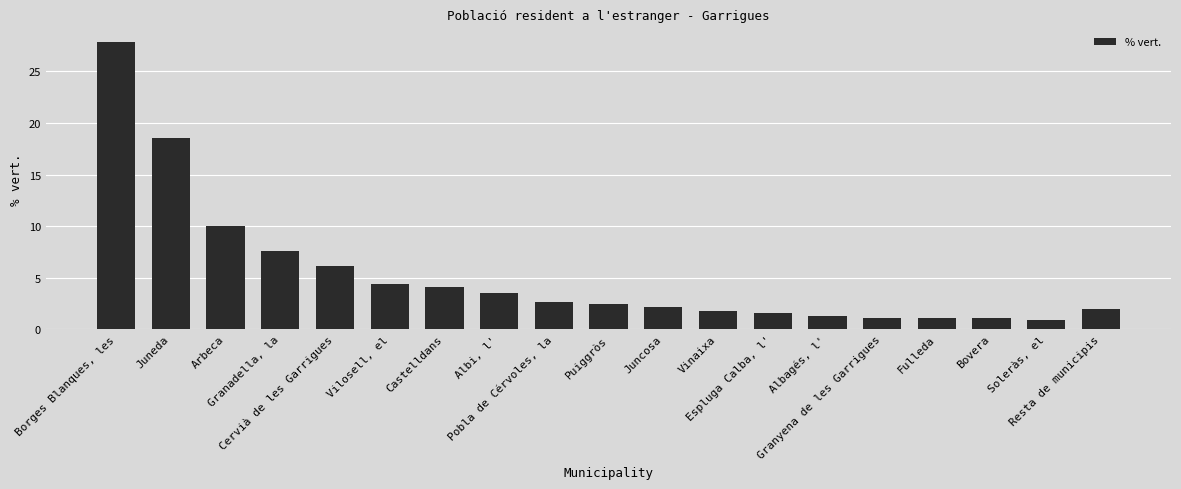

What is the smallest value displayed?

0.9